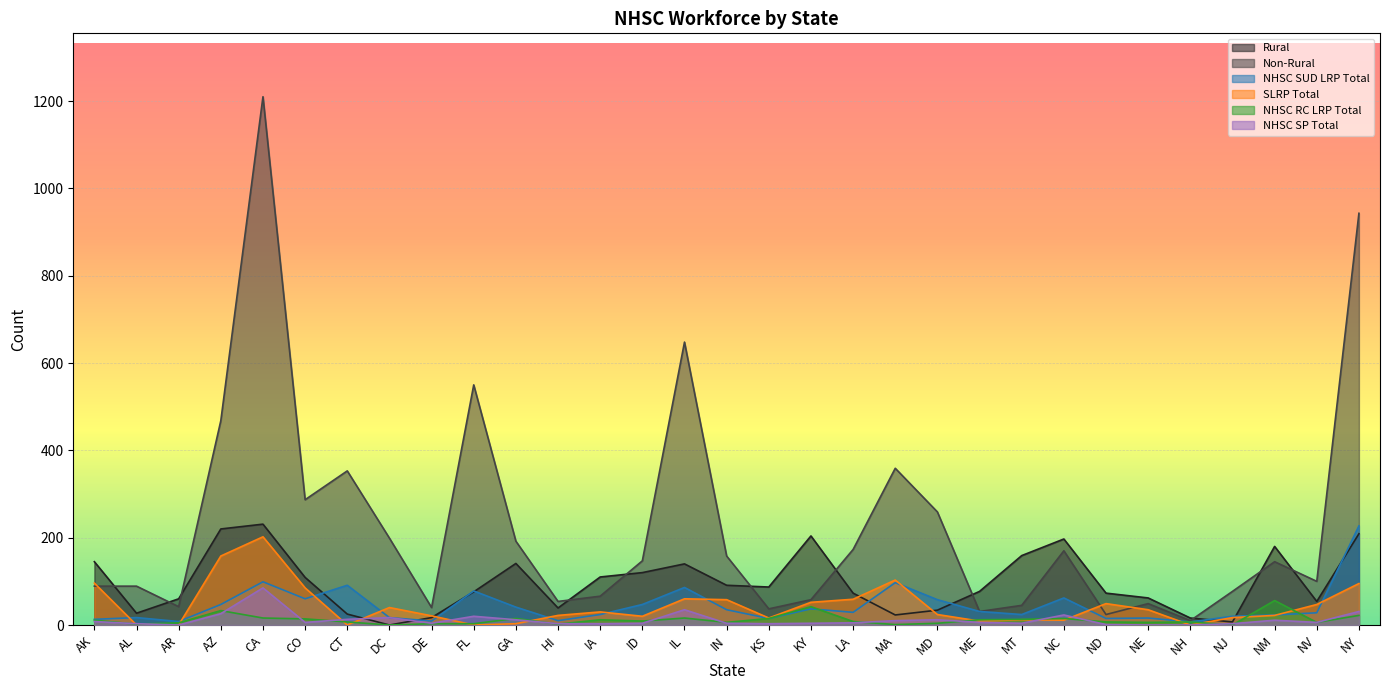

What is the total value across all series at NC?

478